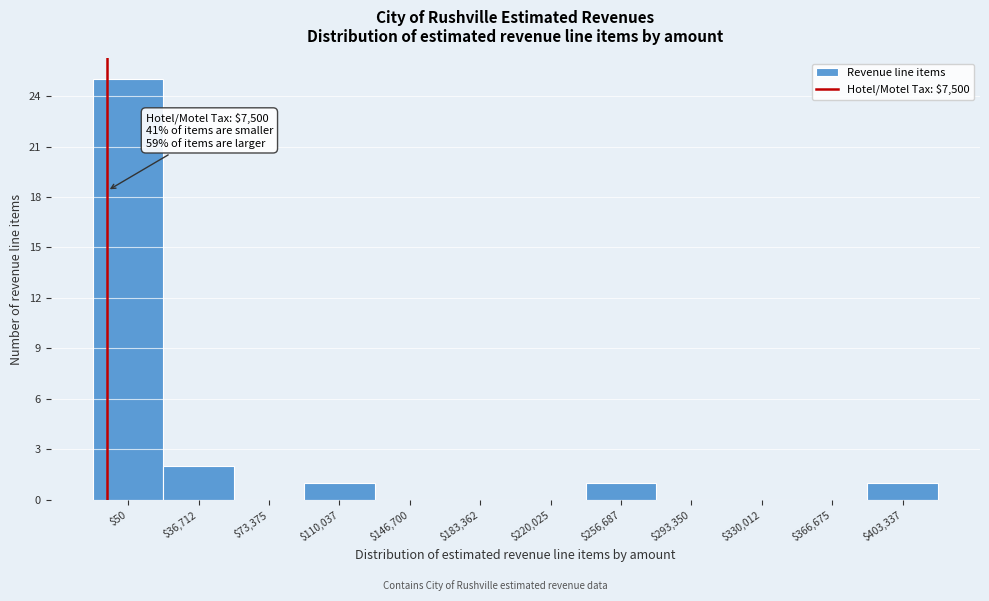

Is it true that the value at $403,337 is 0?

False